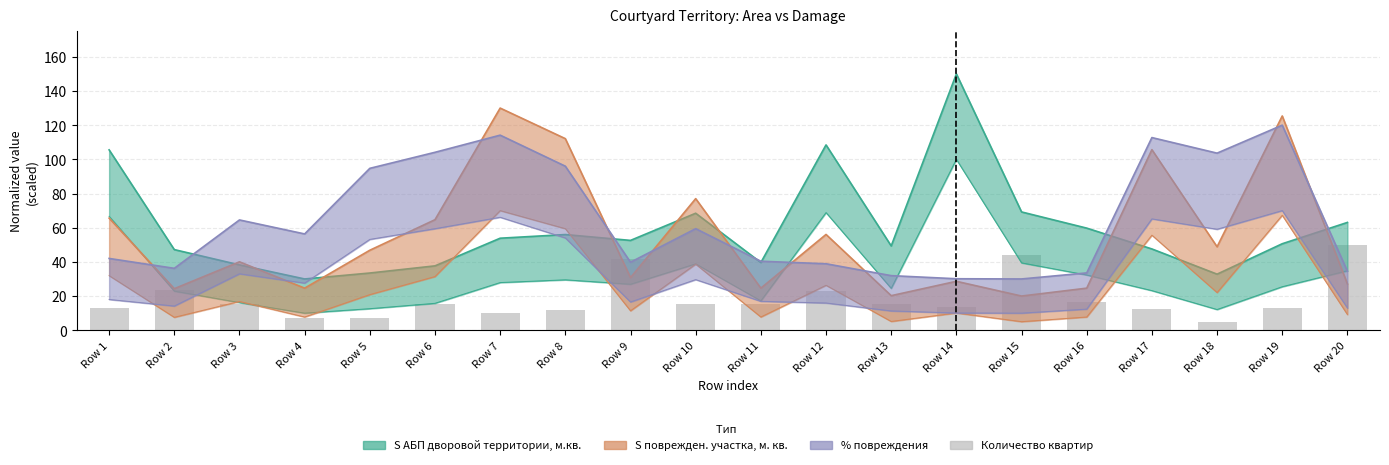

Which category has the lowest value across all series?

Row 18